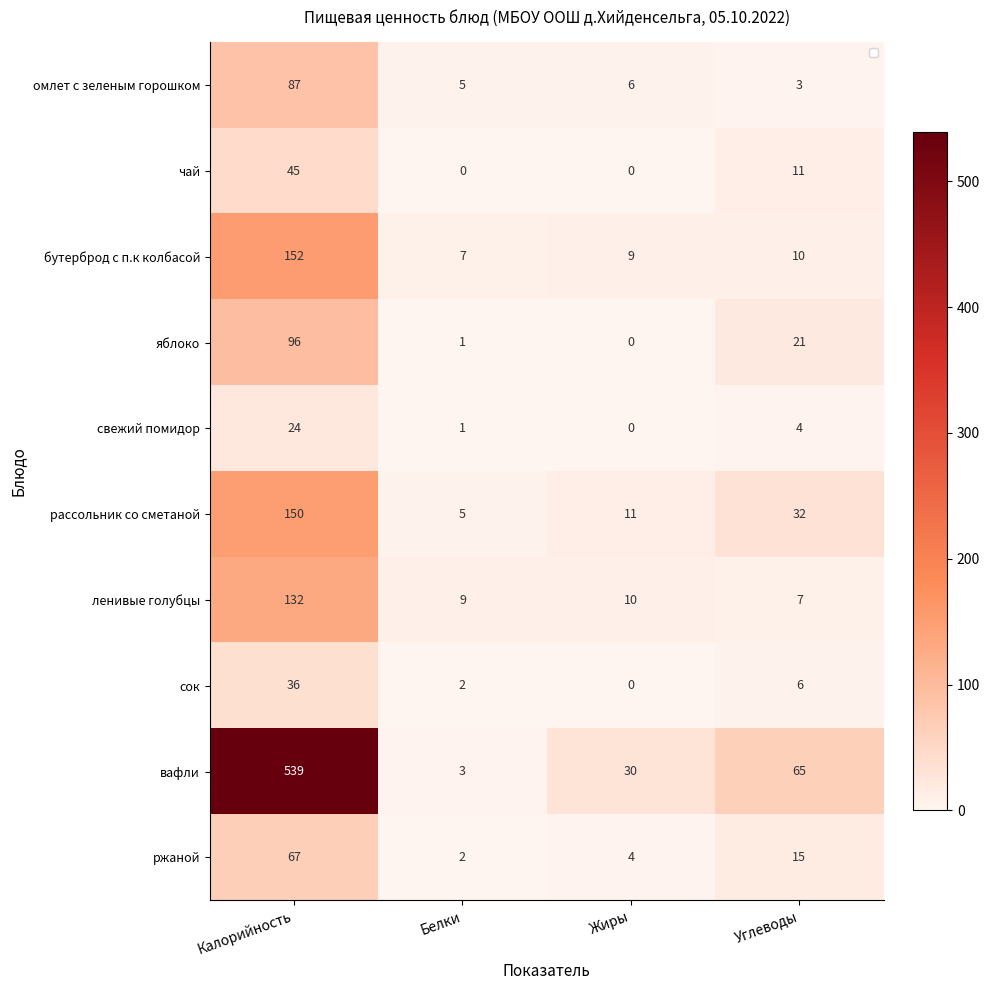

The вафли series shows 736 at Калорийность. True or false?

False